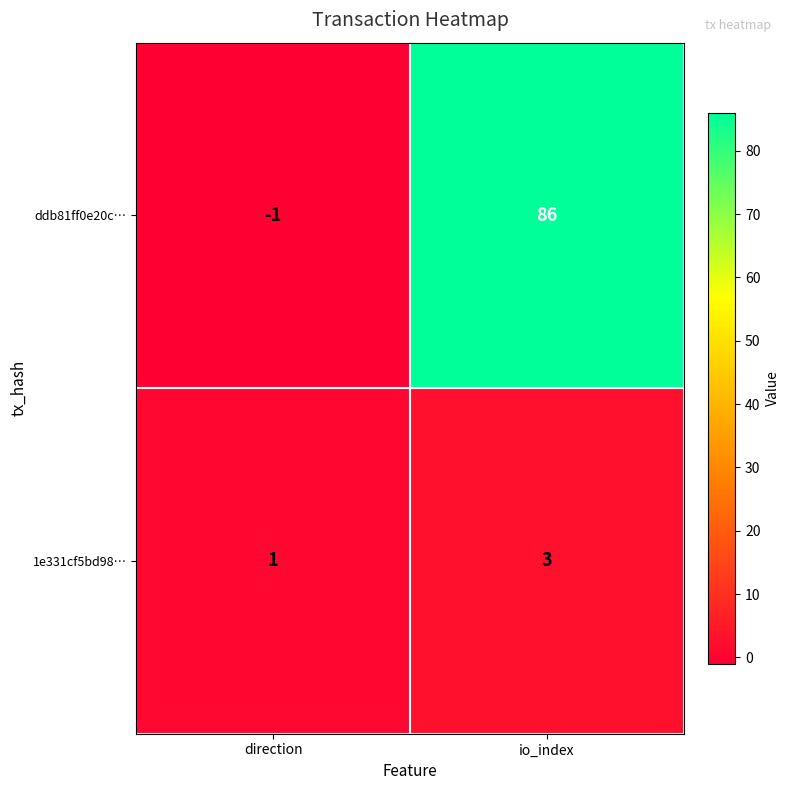

Which series has the largest range (max minus min)?

ddb81ff0e20c…